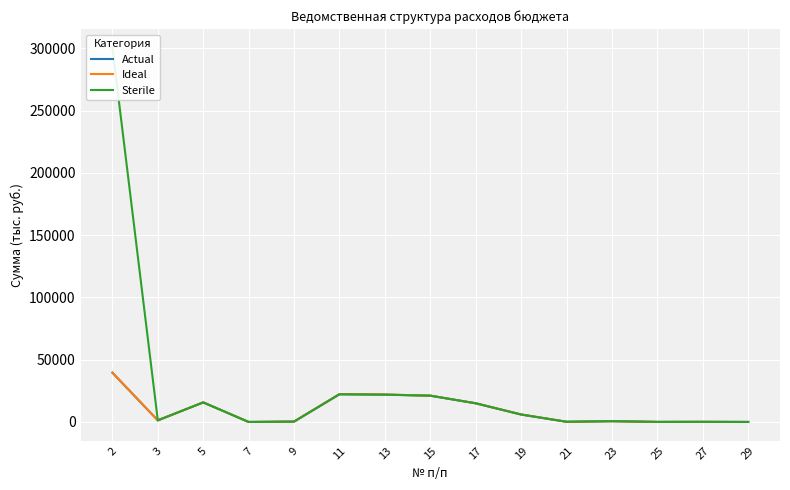

Between 15 and 29, which series saw the biggest shift?

Ideal